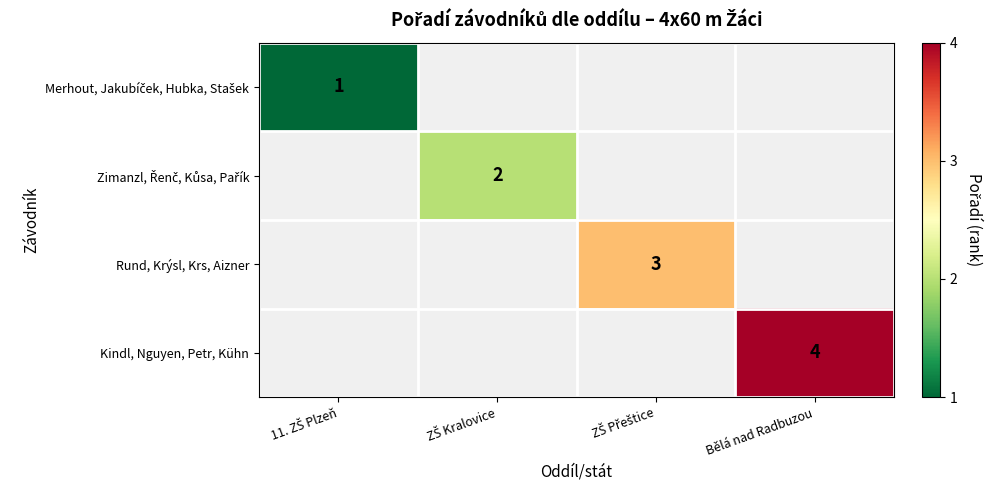

The value of Kindl, Nguyen, Petr, Kühn at Bělá nad Radbuzou is 2. True or false?

False